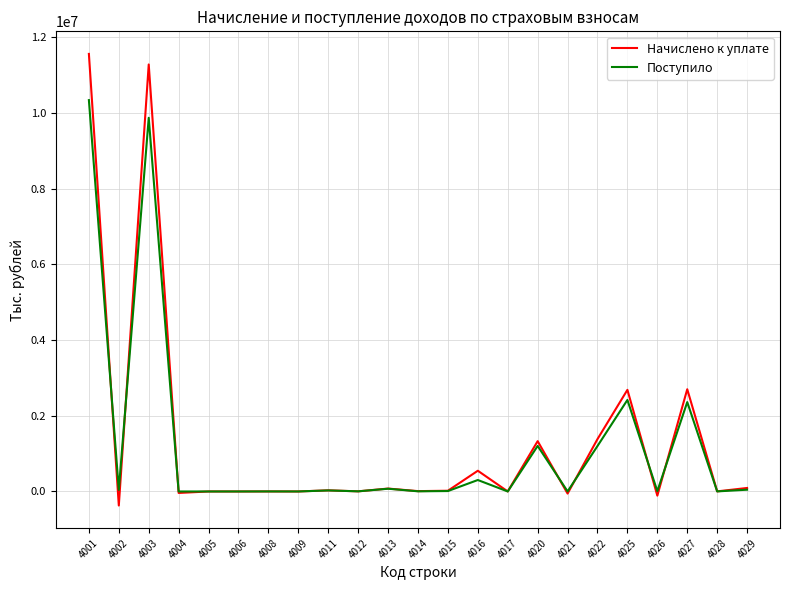

Is the value of Поступило at 4001 greater than the value of Начислено к уплате at 4005?

Yes